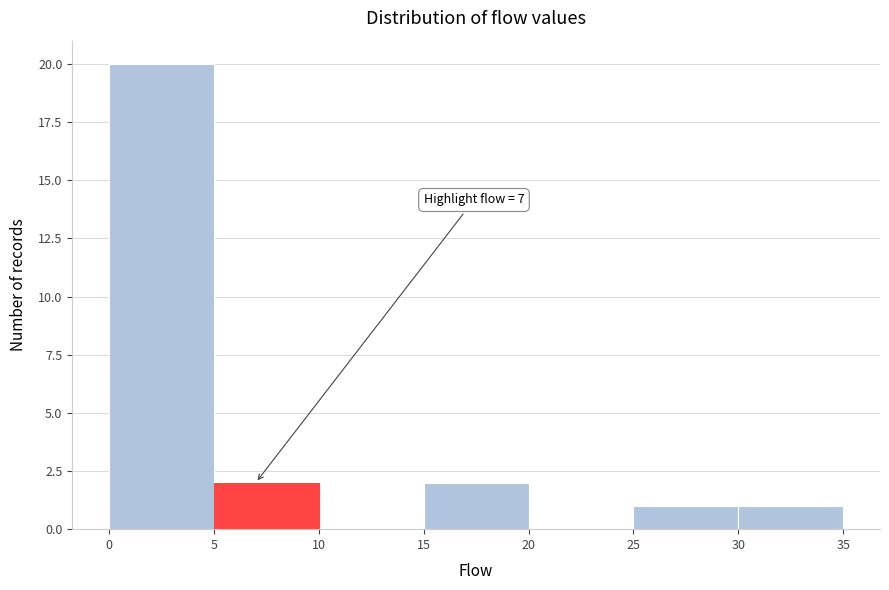

Which range on the x-axis has the tallest bar?

0 to 5